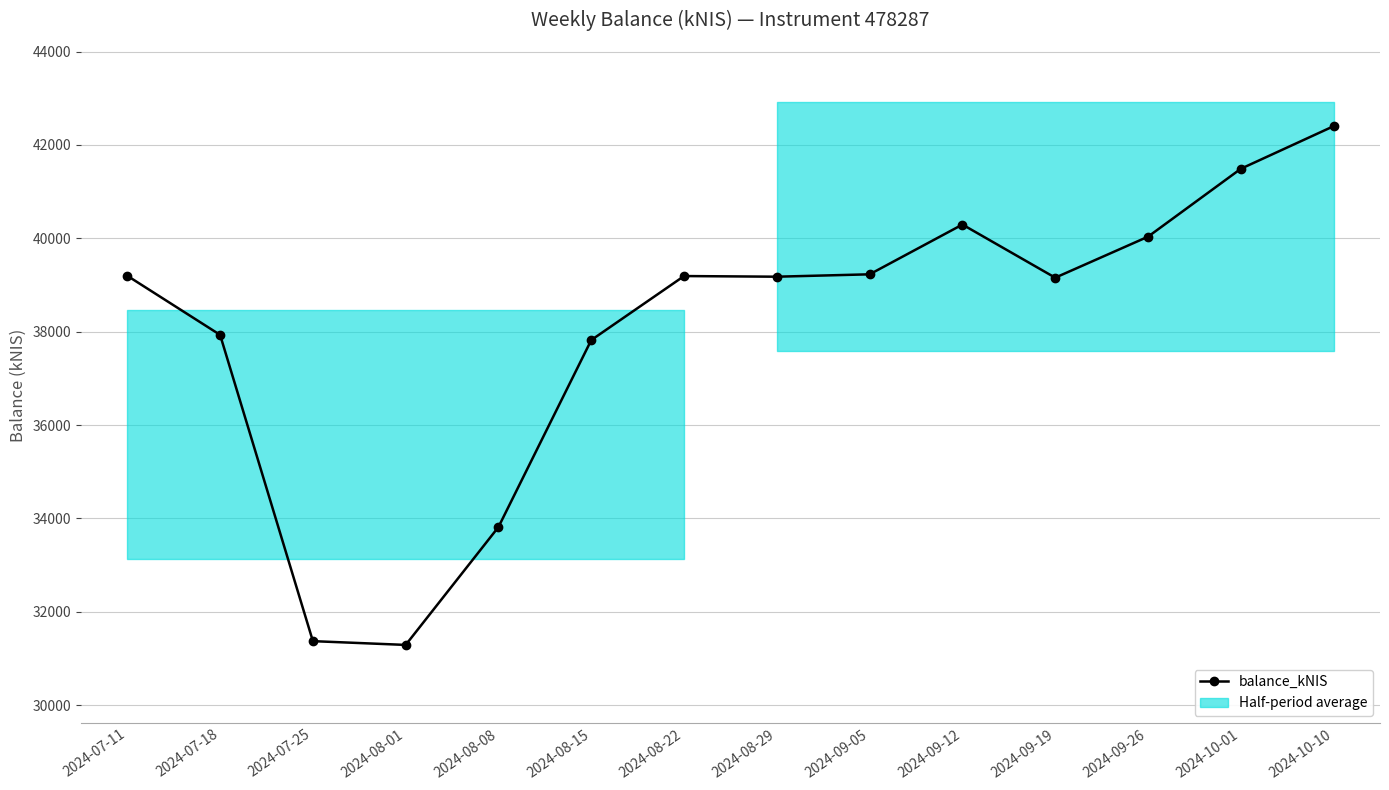

Which category has the lowest value across all series?

2024-08-01